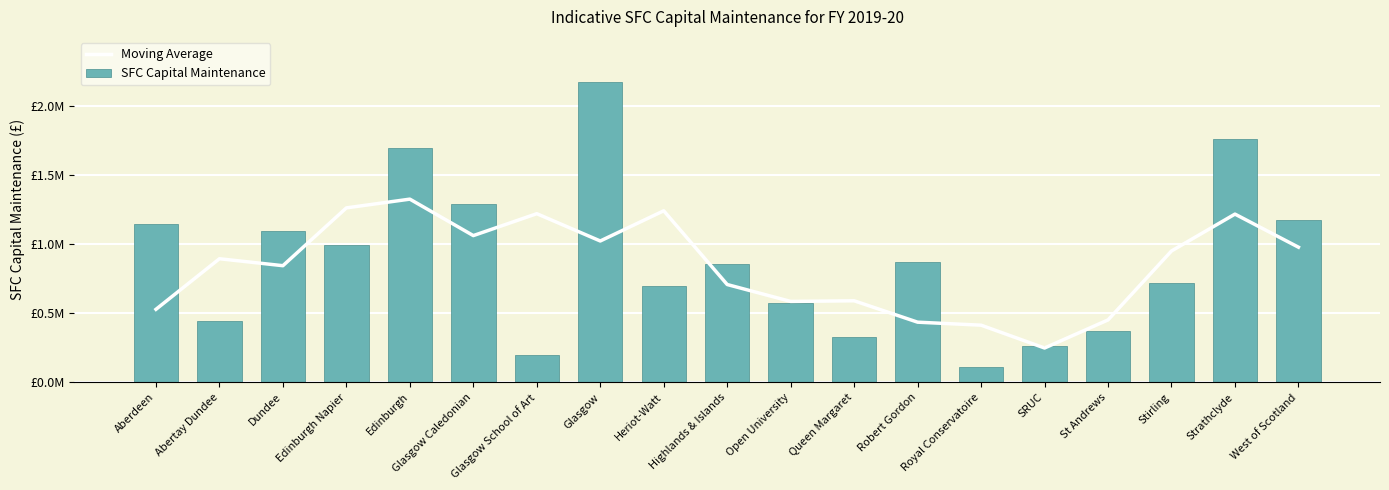

True or false: SFC Capital Maintenance has a value of 200340.0 at Glasgow School of Art.

True